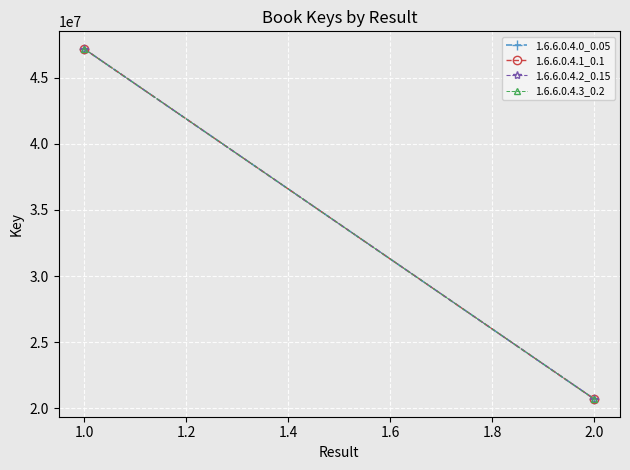

Read the 1.6.6.0.4.1_0.1 value at 1.0.

47177416